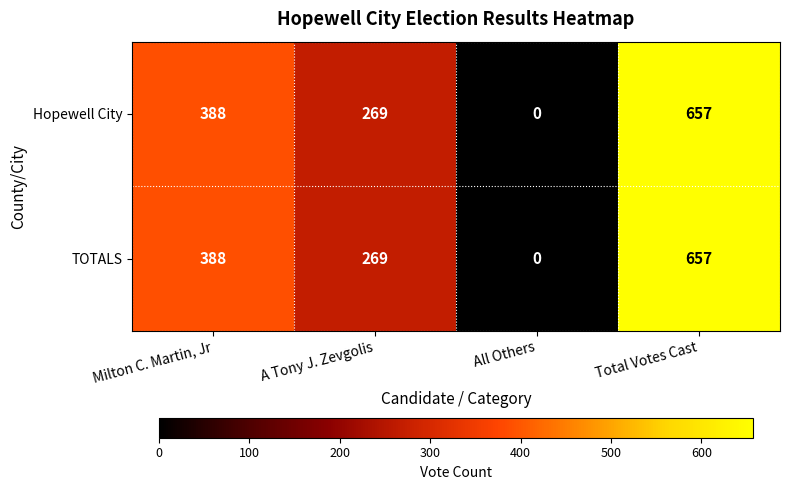

Reading right to left, extract all data points from this chart.

Hopewell City: Total Votes Cast=657	All Others=0	A Tony J. Zevgolis=269	Milton C. Martin, Jr=388
TOTALS: Total Votes Cast=657	All Others=0	A Tony J. Zevgolis=269	Milton C. Martin, Jr=388